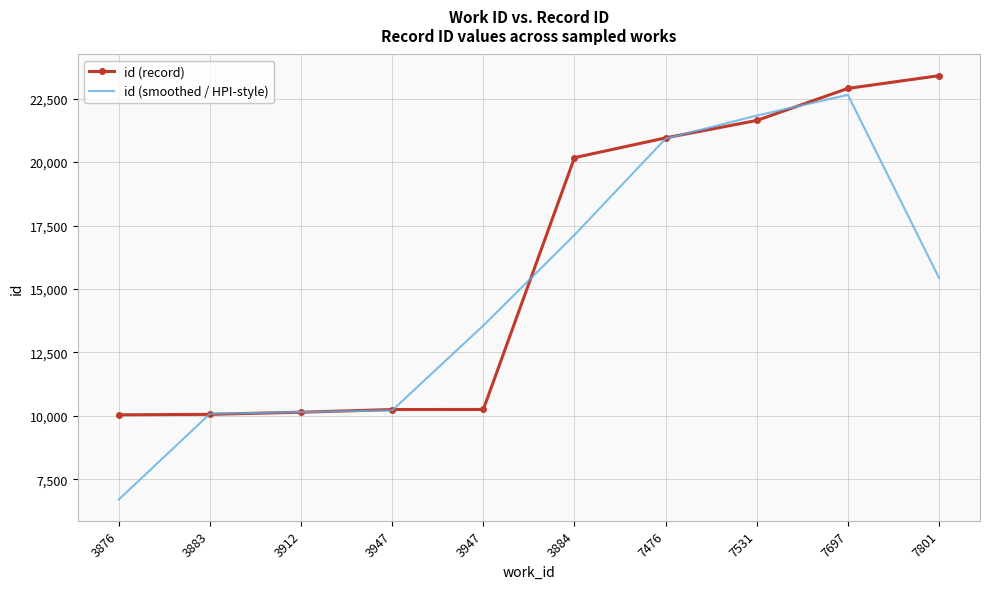

The id (record) series shows 10249.0 at 3947. True or false?

True